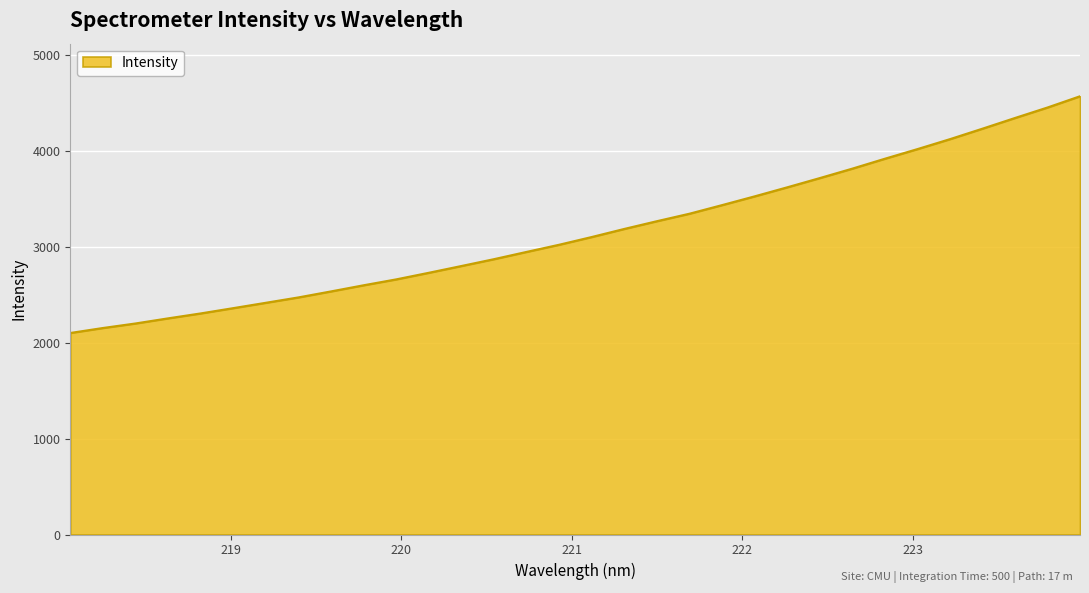

What is the greatest value displayed?

4566.4